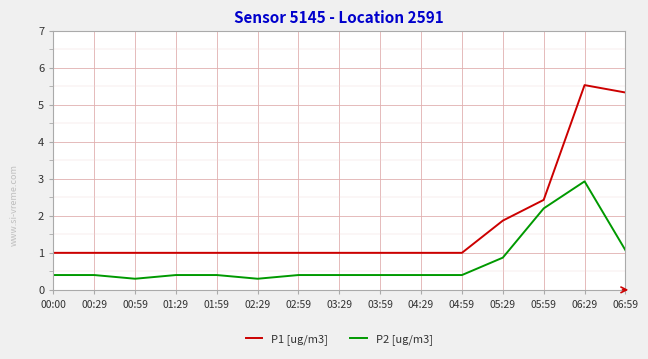

At 00:59, list the series in order from smallest to largest.

P2 [ug/m3], P1 [ug/m3]